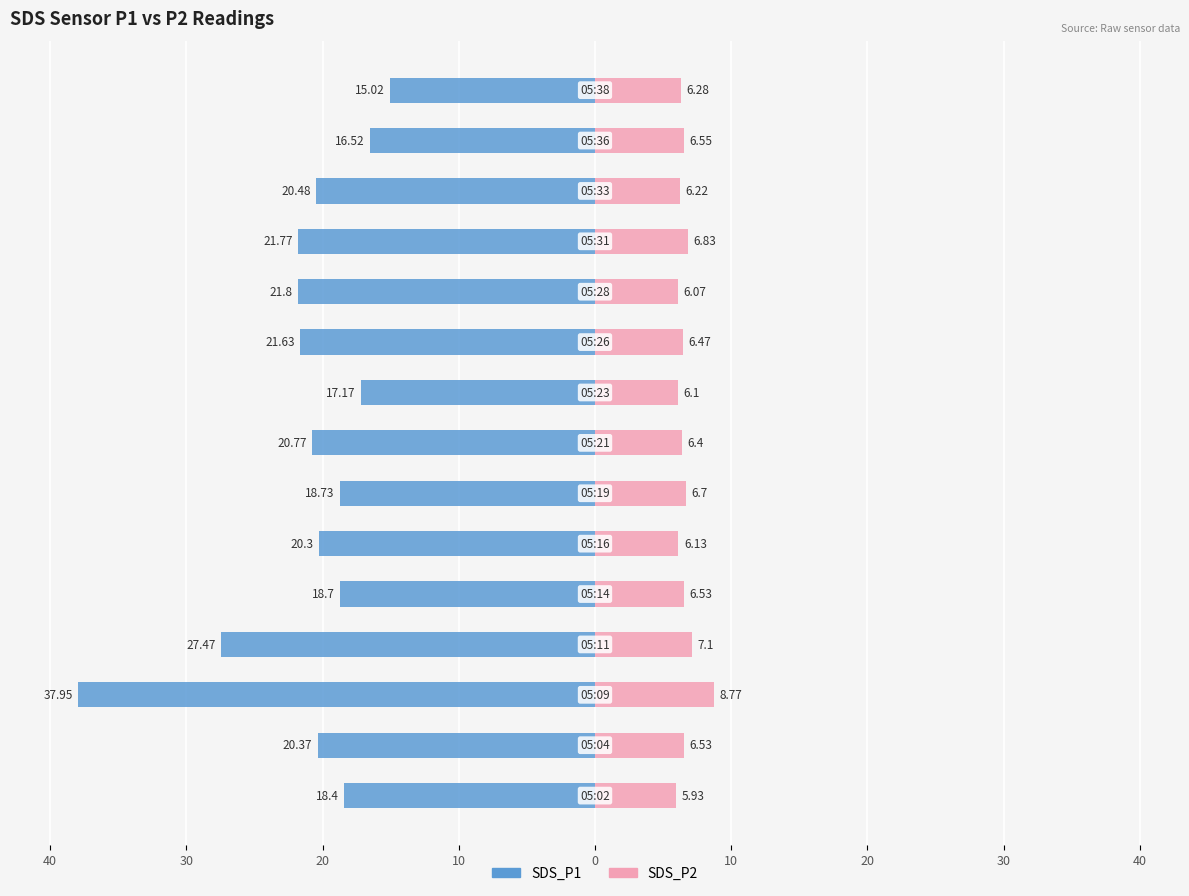

What is the spread (max minus min) of values at 0?

26.4